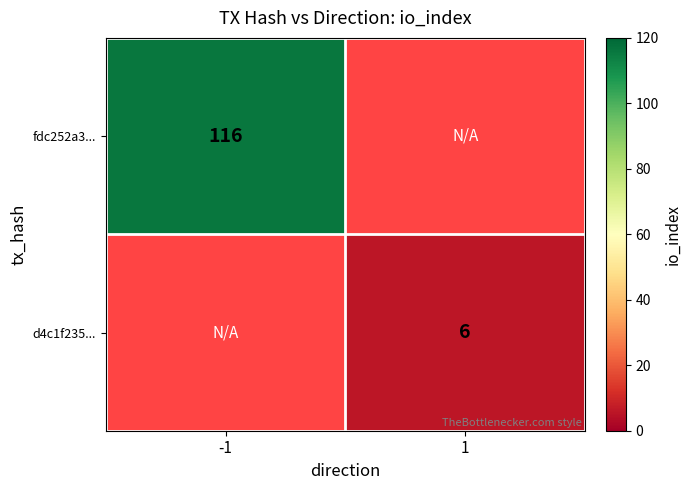

How many distinct data groups are displayed?

2